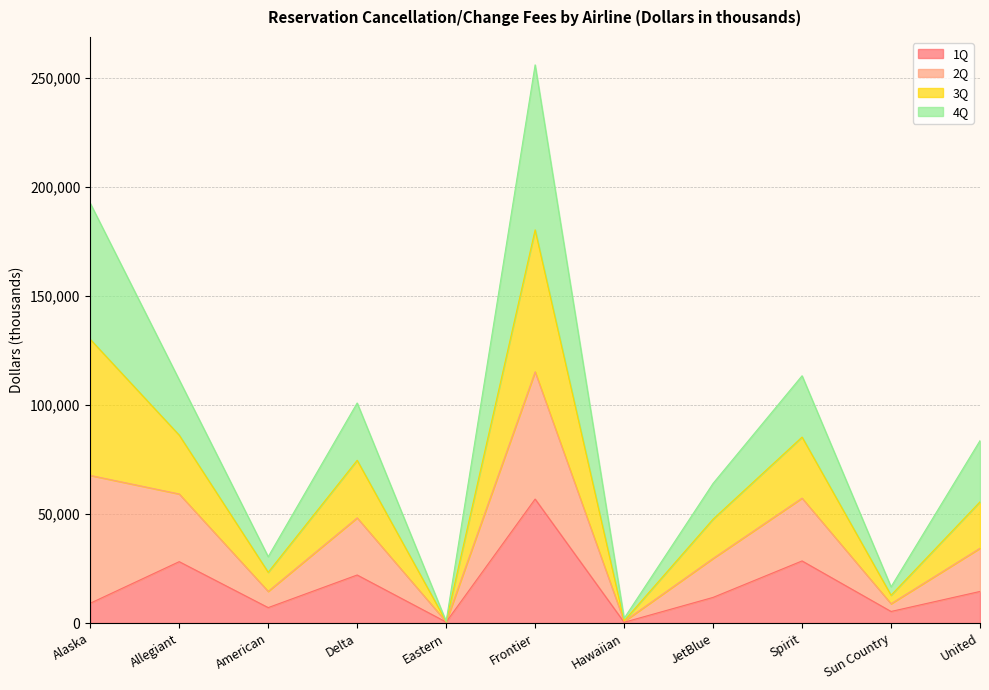

What is the value of the 1Q point at the 9th from the left?

28467.0